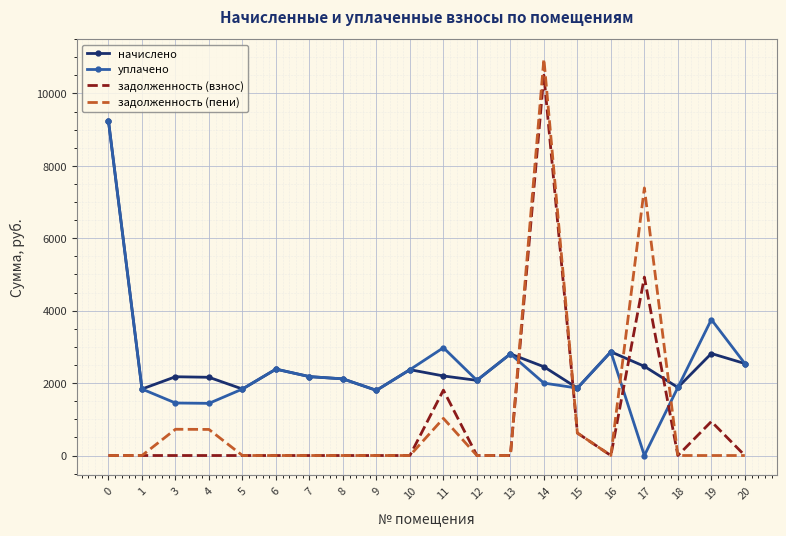

The начислено series shows 1536.6 at 10. True or false?

False